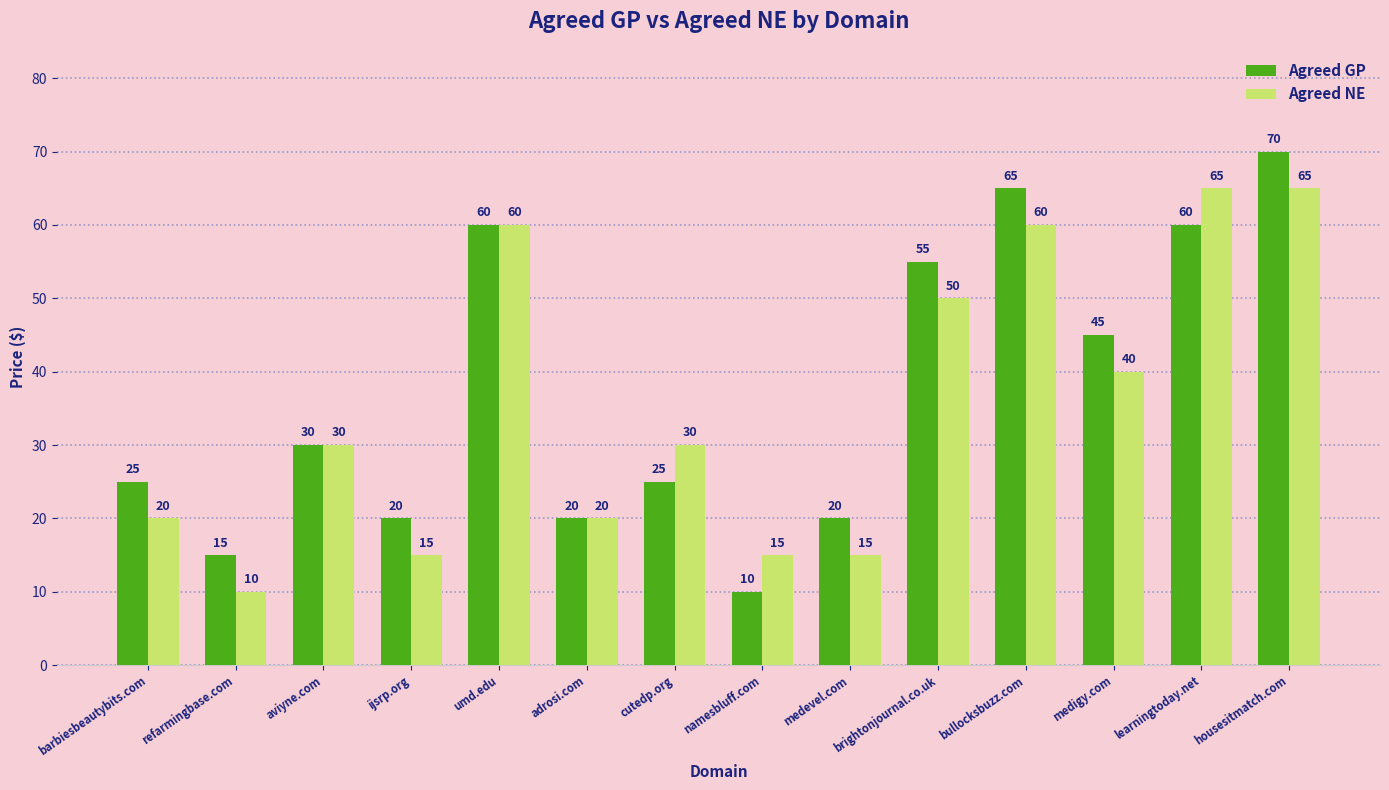

What is the difference between the highest and lowest values at brightonjournal.co.uk?

5